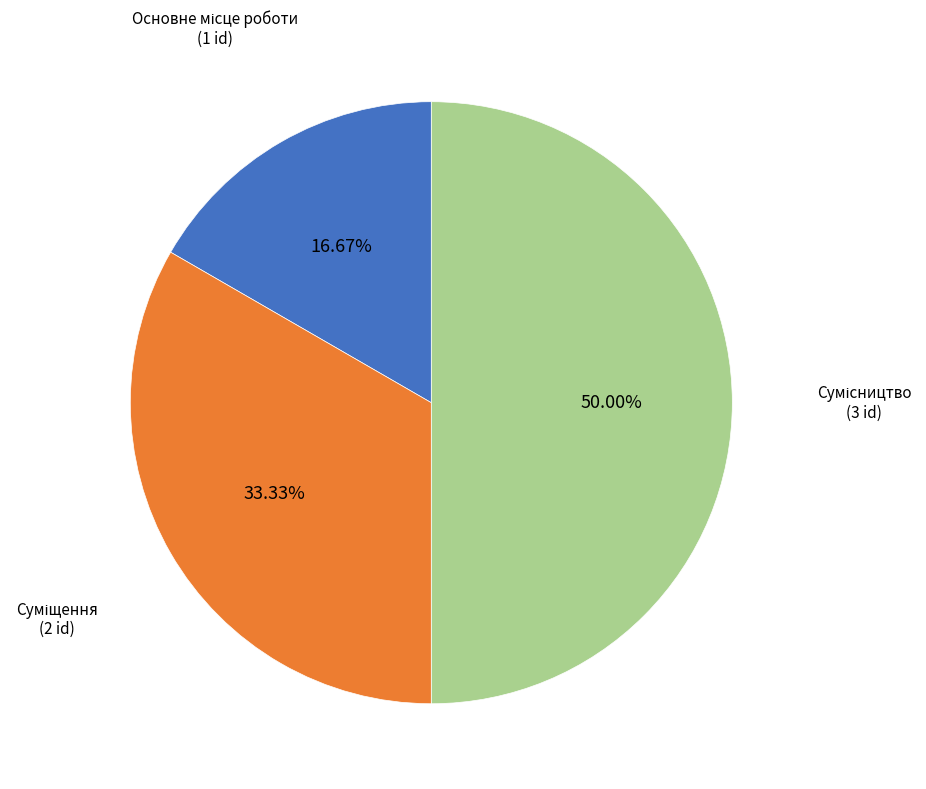

Combined, what portion of the pie is Суміщення and Основне місце роботи?

50.0%